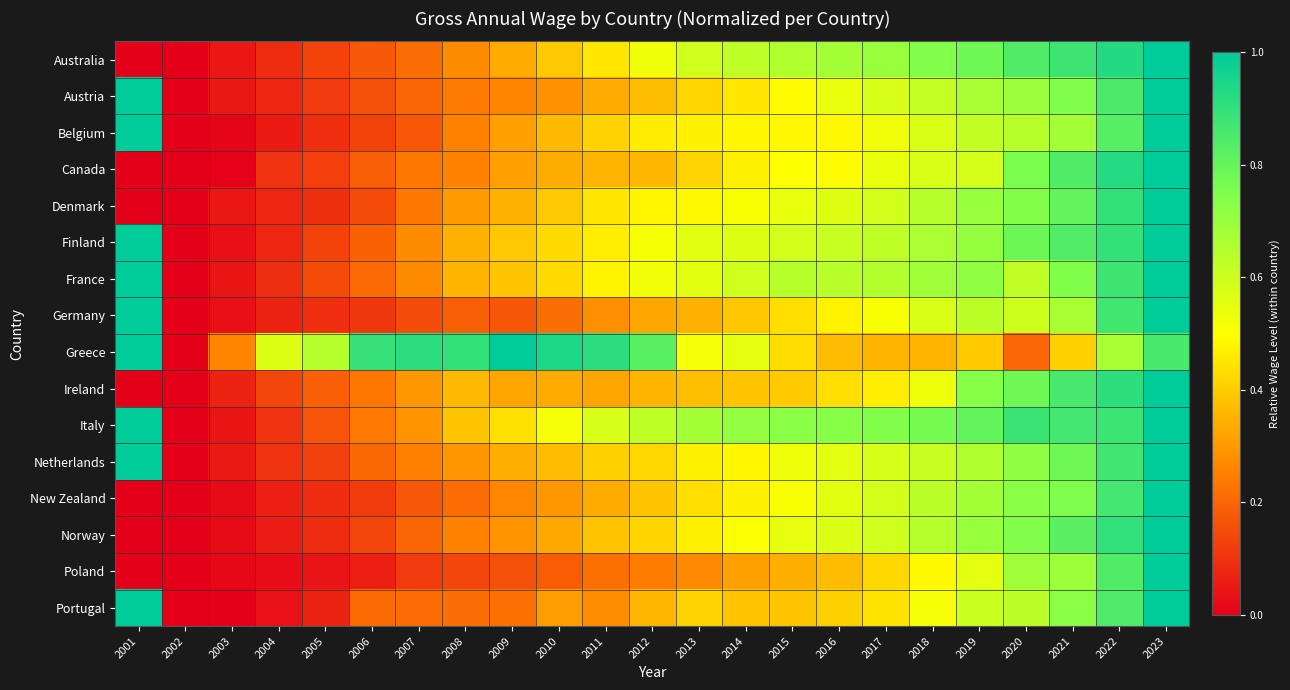

Reading left to right, transcribe all the data shown in this chart.

Australia: 2001=-0.0	2002=0.0	2003=0.0	2004=0.1	2005=0.1	2006=0.2	2007=0.2	2008=0.3	2009=0.3	2010=0.4	2011=0.5	2012=0.5	2013=0.6	2014=0.6	2015=0.7	2016=0.7	2017=0.7	2018=0.7	2019=0.8	2020=0.8	2021=0.9	2022=0.9	2023=1.0
Austria: 2001=14.8	2002=0.0	2003=0.1	2004=0.1	2005=0.1	2006=0.2	2007=0.2	2008=0.2	2009=0.3	2010=0.3	2011=0.3	2012=0.4	2013=0.4	2014=0.5	2015=0.5	2016=0.5	2017=0.6	2018=0.6	2019=0.7	2020=0.7	2021=0.7	2022=0.8	2023=1.0
Belgium: 2001=52.1	2002=0.0	2003=0.0	2004=0.1	2005=0.1	2006=0.1	2007=0.2	2008=0.3	2009=0.3	2010=0.4	2011=0.4	2012=0.5	2013=0.5	2014=0.5	2015=0.5	2016=0.5	2017=0.5	2018=0.6	2019=0.6	2020=0.6	2021=0.7	2022=0.8	2023=1.0
Canada: 2001=-0.0	2002=0.0	2003=0.0	2004=0.1	2005=0.1	2006=0.2	2007=0.2	2008=0.3	2009=0.3	2010=0.3	2011=0.4	2012=0.4	2013=0.4	2014=0.5	2015=0.5	2016=0.5	2017=0.5	2018=0.6	2019=0.6	2020=0.8	2021=0.8	2022=0.9	2023=1.0
Denmark: 2001=-0.1	2002=0.0	2003=0.0	2004=0.1	2005=0.1	2006=0.2	2007=0.2	2008=0.3	2009=0.3	2010=0.4	2011=0.5	2012=0.5	2013=0.5	2014=0.5	2015=0.5	2016=0.6	2017=0.6	2018=0.6	2019=0.7	2020=0.7	2021=0.8	2022=0.9	2023=1.0
Finland: 2001=5.5	2002=0.0	2003=0.0	2004=0.1	2005=0.1	2006=0.2	2007=0.3	2008=0.3	2009=0.4	2010=0.4	2011=0.5	2012=0.5	2013=0.6	2014=0.6	2015=0.6	2016=0.6	2017=0.6	2018=0.7	2019=0.7	2020=0.8	2021=0.8	2022=0.9	2023=1.0
France: 2001=9.9	2002=0.0	2003=0.0	2004=0.1	2005=0.2	2006=0.2	2007=0.3	2008=0.4	2009=0.4	2010=0.4	2011=0.5	2012=0.5	2013=0.6	2014=0.6	2015=0.6	2016=0.6	2017=0.6	2018=0.7	2019=0.7	2020=0.6	2021=0.7	2022=0.9	2023=1.0
Germany: 2001=1.3	2002=0.0	2003=0.0	2004=0.1	2005=0.1	2006=0.1	2007=0.2	2008=0.2	2009=0.2	2010=0.2	2011=0.3	2012=0.3	2013=0.3	2014=0.4	2015=0.4	2016=0.5	2017=0.5	2018=0.6	2019=0.6	2020=0.6	2021=0.7	2022=0.9	2023=1.0
Greece: 2001=740.3	2002=0.0	2003=0.3	2004=0.6	2005=0.6	2006=0.9	2007=0.9	2008=0.9	2009=1.0	2010=0.9	2011=0.9	2012=0.8	2013=0.5	2014=0.5	2015=0.4	2016=0.4	2017=0.4	2018=0.4	2019=0.4	2020=0.2	2021=0.4	2022=0.7	2023=0.9
Ireland: 2001=-0.3	2002=0.0	2003=0.1	2004=0.1	2005=0.2	2006=0.2	2007=0.3	2008=0.4	2009=0.3	2010=0.3	2011=0.3	2012=0.4	2013=0.4	2014=0.4	2015=0.4	2016=0.4	2017=0.5	2018=0.5	2019=0.7	2020=0.8	2021=0.9	2022=0.9	2023=1.0
Italy: 2001=3955.6	2002=0.0	2003=0.0	2004=0.1	2005=0.2	2006=0.2	2007=0.3	2008=0.4	2009=0.4	2010=0.5	2011=0.6	2012=0.6	2013=0.7	2014=0.7	2015=0.7	2016=0.7	2017=0.7	2018=0.8	2019=0.8	2020=0.9	2021=0.9	2022=0.9	2023=1.0
Netherlands: 2001=1.5	2002=0.0	2003=0.1	2004=0.1	2005=0.1	2006=0.2	2007=0.3	2008=0.3	2009=0.3	2010=0.4	2011=0.4	2012=0.4	2013=0.5	2014=0.5	2015=0.5	2016=0.6	2017=0.6	2018=0.6	2019=0.7	2020=0.7	2021=0.8	2022=0.9	2023=1.0
New Zealand: 2001=-0.0	2002=0.0	2003=0.0	2004=0.1	2005=0.1	2006=0.1	2007=0.2	2008=0.2	2009=0.3	2010=0.3	2011=0.3	2012=0.4	2013=0.4	2014=0.5	2015=0.5	2016=0.6	2017=0.6	2018=0.6	2019=0.7	2020=0.7	2021=0.7	2022=0.9	2023=1.0
Norway: 2001=-0.0	2002=0.0	2003=0.0	2004=0.1	2005=0.1	2006=0.1	2007=0.2	2008=0.3	2009=0.3	2010=0.3	2011=0.4	2012=0.4	2013=0.5	2014=0.5	2015=0.5	2016=0.6	2017=0.6	2018=0.6	2019=0.7	2020=0.7	2021=0.8	2022=0.9	2023=1.0
Poland: 2001=-0.0	2002=0.0	2003=0.0	2004=0.0	2005=0.0	2006=0.1	2007=0.1	2008=0.1	2009=0.2	2010=0.2	2011=0.2	2012=0.2	2013=0.3	2014=0.3	2015=0.3	2016=0.4	2017=0.4	2018=0.5	2019=0.6	2020=0.7	2021=0.7	2022=0.8	2023=1.0
Portugal: 2001=221.4	2002=0.0	2003=0.0	2004=0.0	2005=0.1	2006=0.2	2007=0.2	2008=0.2	2009=0.2	2010=0.3	2011=0.3	2012=0.4	2013=0.4	2014=0.4	2015=0.4	2016=0.4	2017=0.4	2018=0.5	2019=0.6	2020=0.6	2021=0.7	2022=0.8	2023=1.0